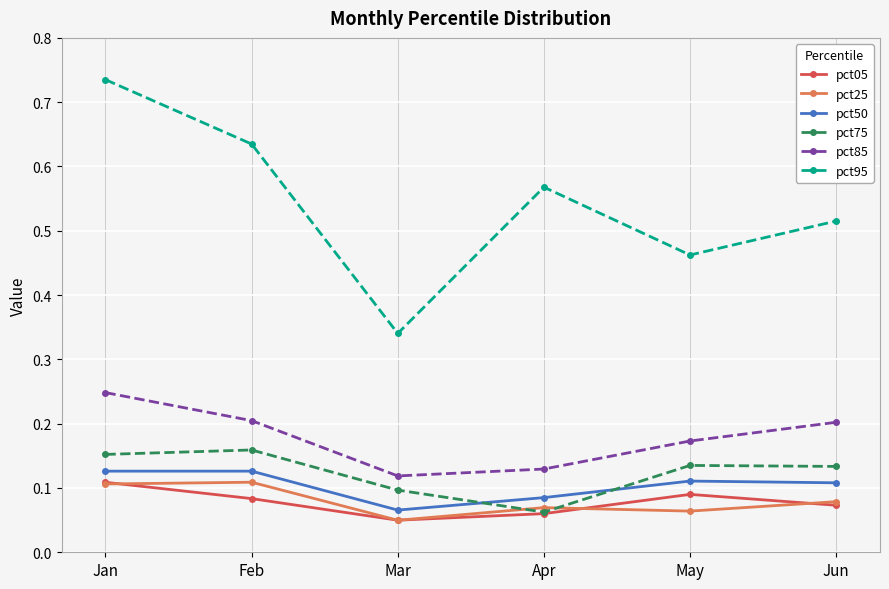

Is it true that pct50 equals 0.1 at Apr?

True